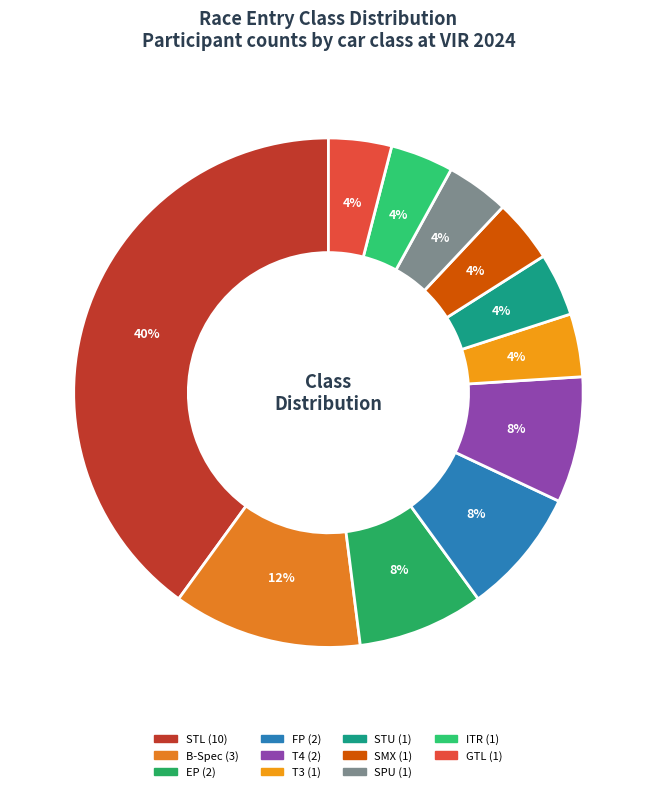

Does any single category account for the majority?

No